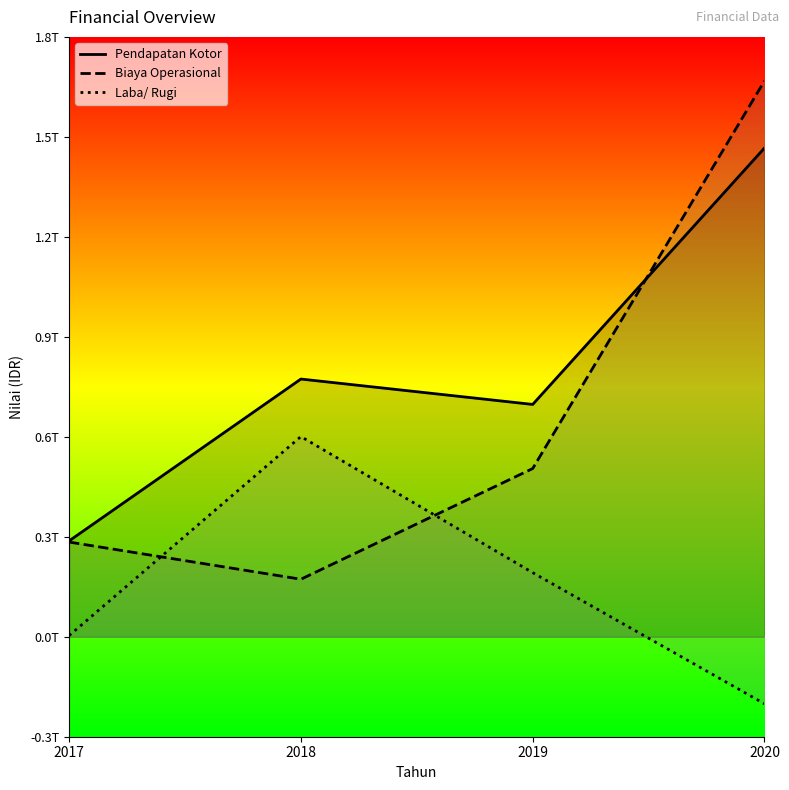

Does the chart display data point markers on the line(s)?

No